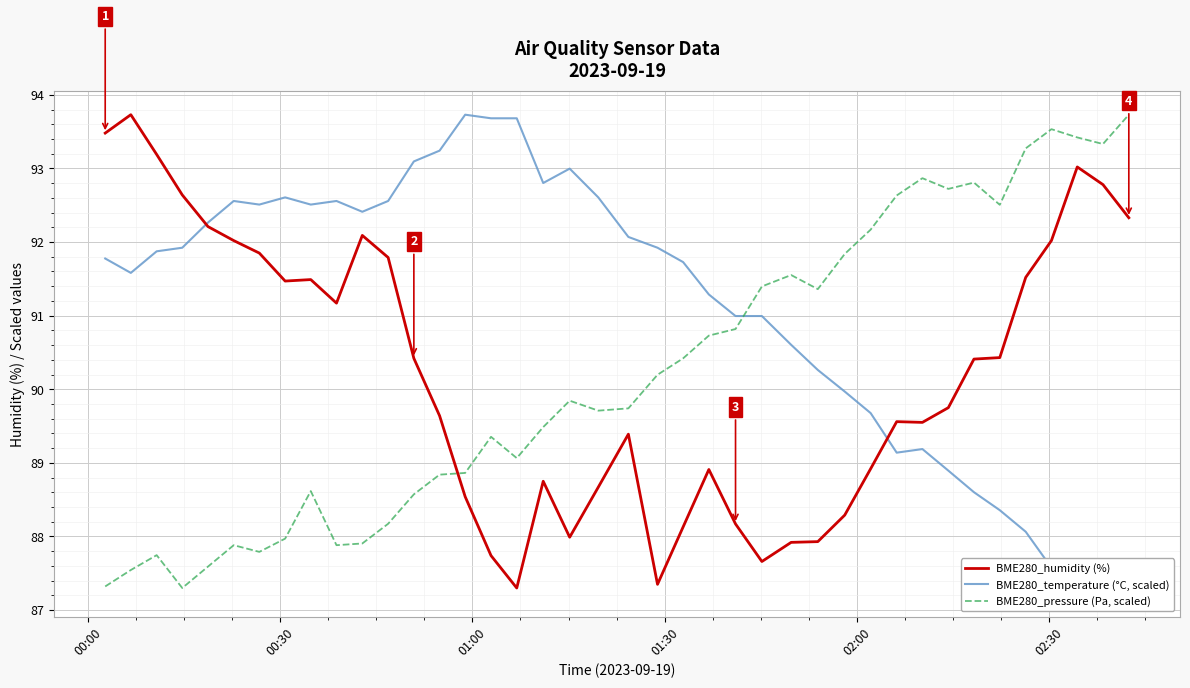

At how many categories does at least one series exceed 91?

39